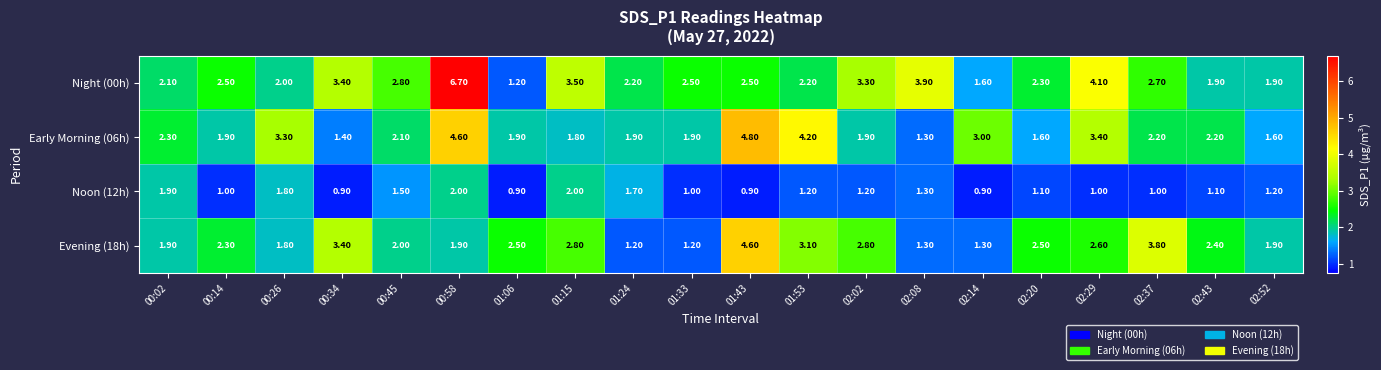

Is the value of Noon (12h) at 00:45 greater than the value of Night (00h) at 00:45?

No